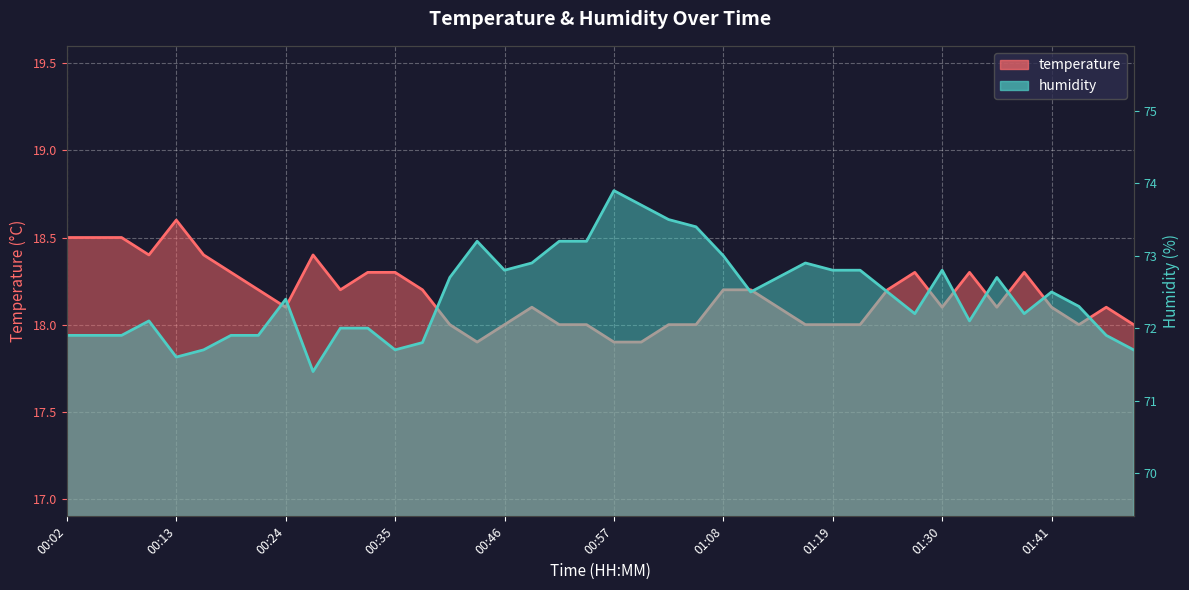

At which category does humidity reach its first local peak?

00:10